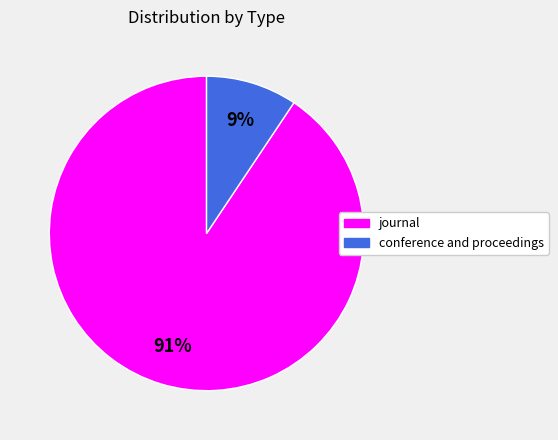

To the nearest percent, what is the combined percentage of journal and conference and proceedings?

100%